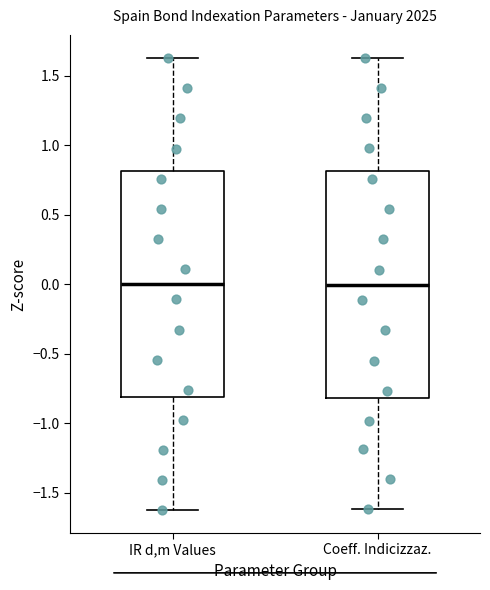

Where is the lower edge of the box for IR d,m Values on the y-axis? The values are not printed on the chart, so give them approximately, as read against the axis.

-0.80